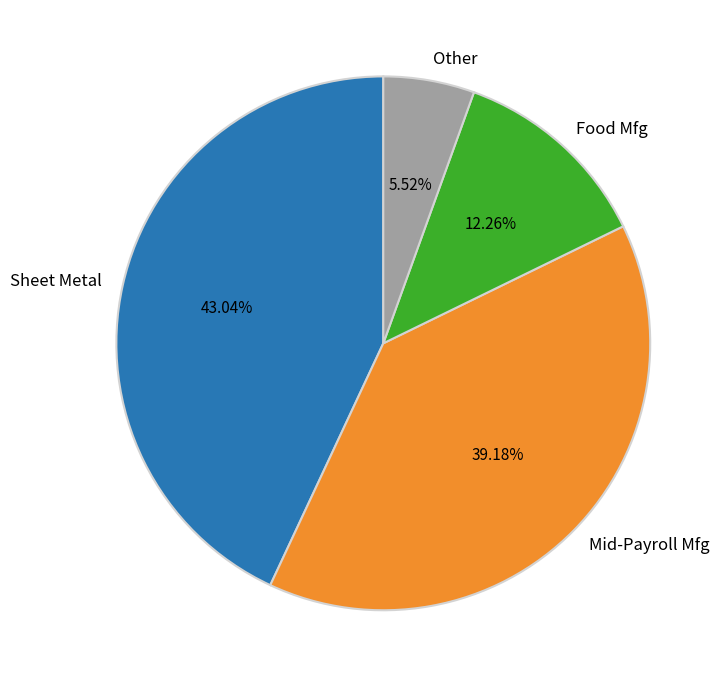

Between Mid-Payroll Mfg and Sheet Metal, which is larger?

Sheet Metal